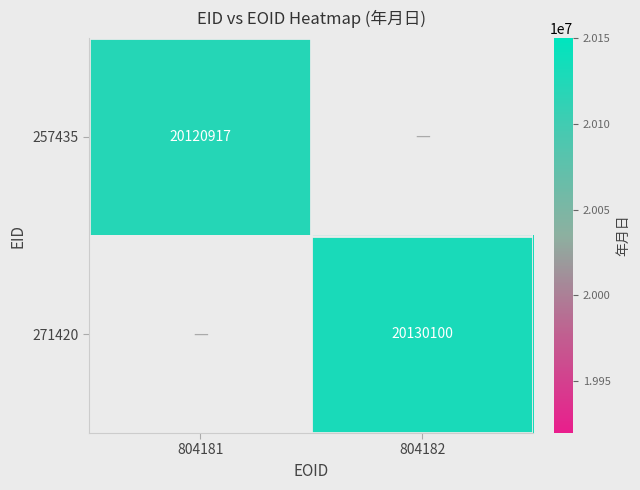

Rank the series by their maximum value, from lowest to highest.

257435, 271420